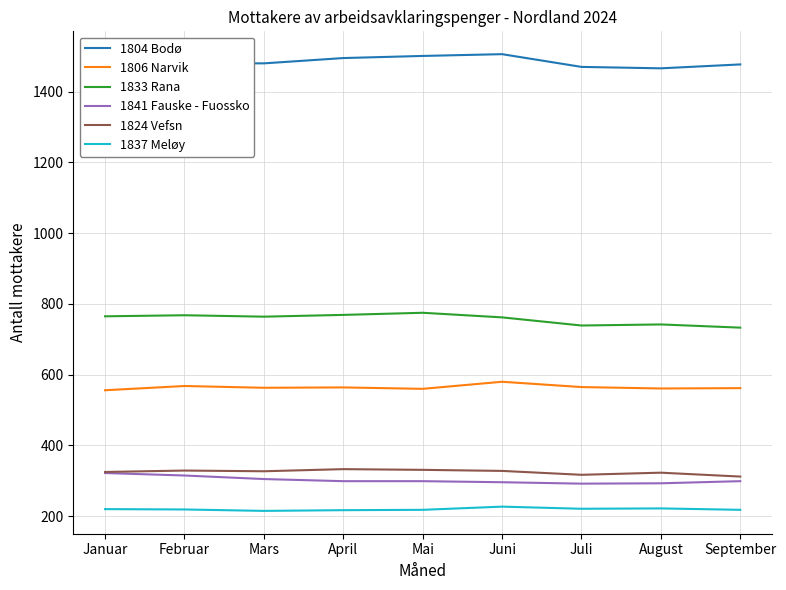

What position from the right is Juni?

4